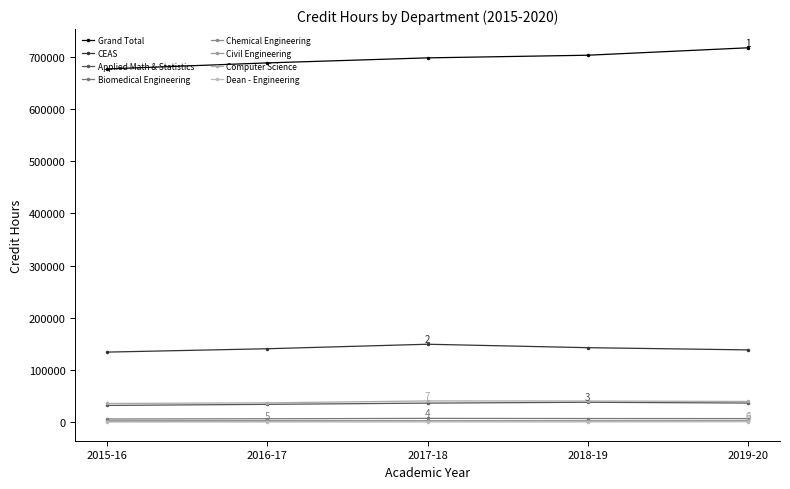

Reading left to right, extract all data points from this chart.

2015-16: 677166.0	134141.5	31863.0	5860.0	2405.0	1161.0	35624.0	79.5
2016-17: 688744.0	140581.0	33949.5	6350.0	2705.0	1979.0	36831.5	74.0
2017-18: 698379.0	149211.0	36306.0	7046.0	2627.0	2600.0	40482.0	130.0
2018-19: 703444.0	142616.0	37942.0	6764.0	2368.0	2690.0	40365.0	144.0
2019-20: 717697.0	138384.0	36456.0	6653.0	2525.0	2933.0	39509.0	531.0